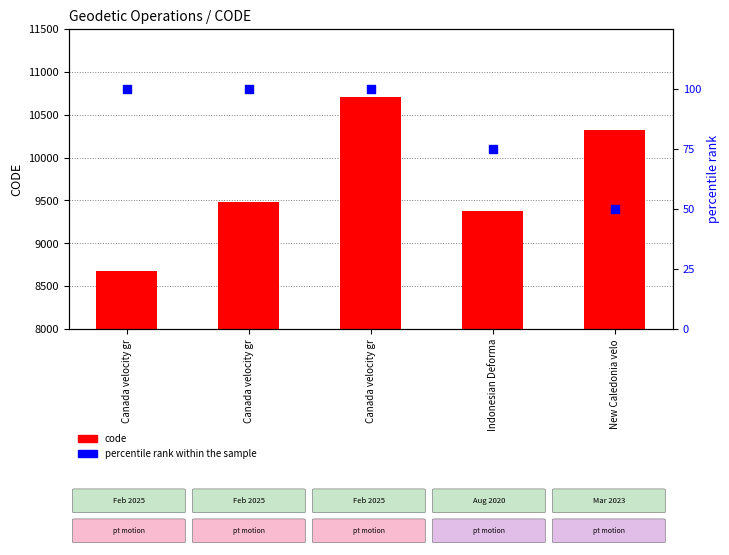

Which series contains the highest Y value?

code